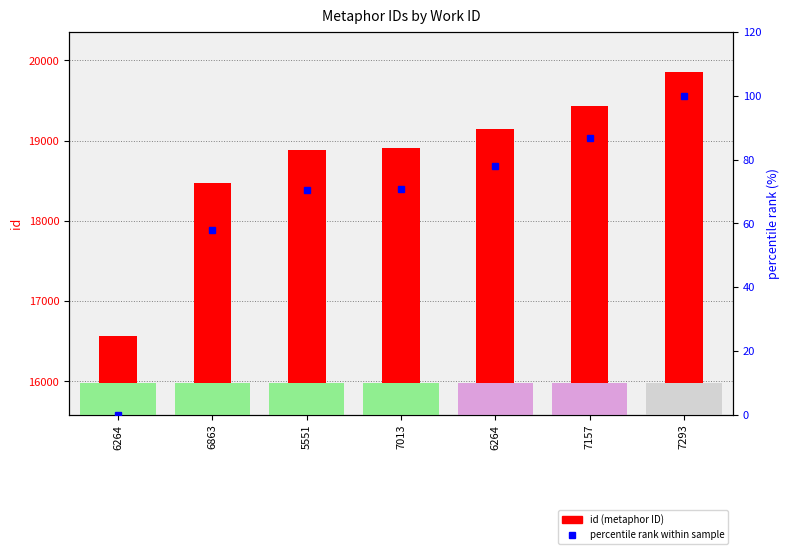

At which category does the chart reach its peak across all series?

7293